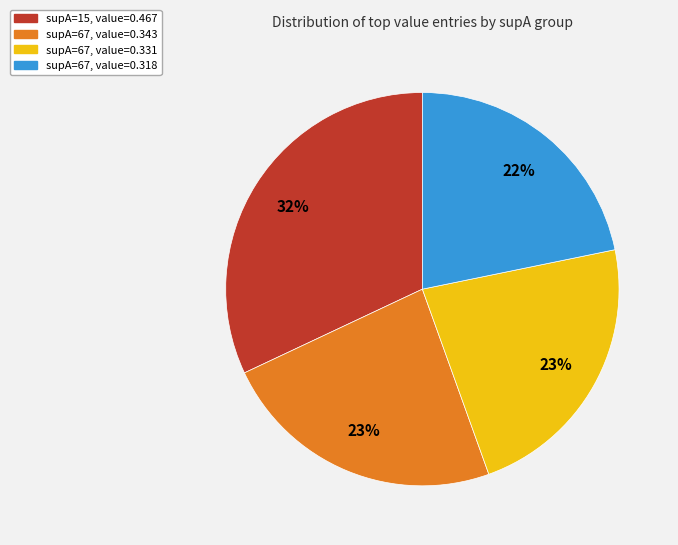

Do supA=67, value=0.343 and supA=67, value=0.318 together represent more than half of the pie?

No